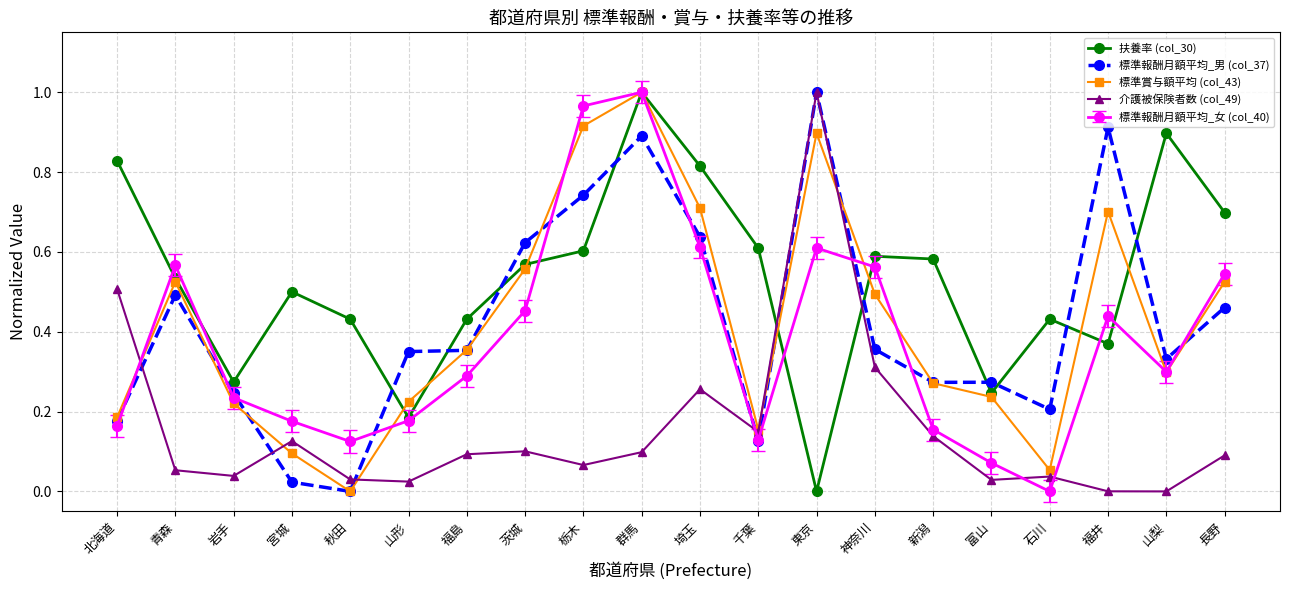

Where do 介護被保険者数 (col_49) and 標準賞与額平均 (col_43) first cross each other?

北海道 and 青森